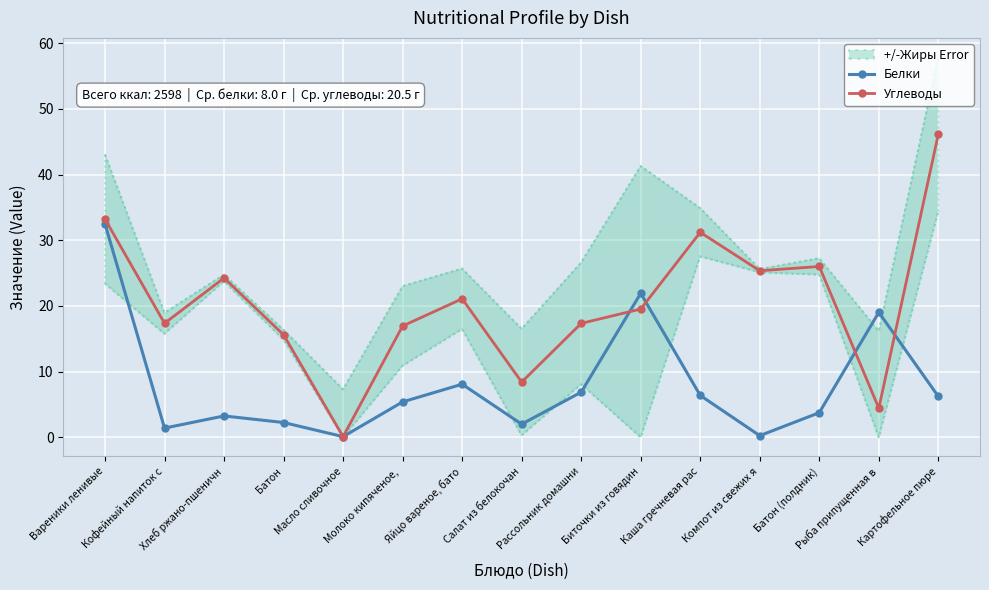

How many lines are shown in the chart?

2